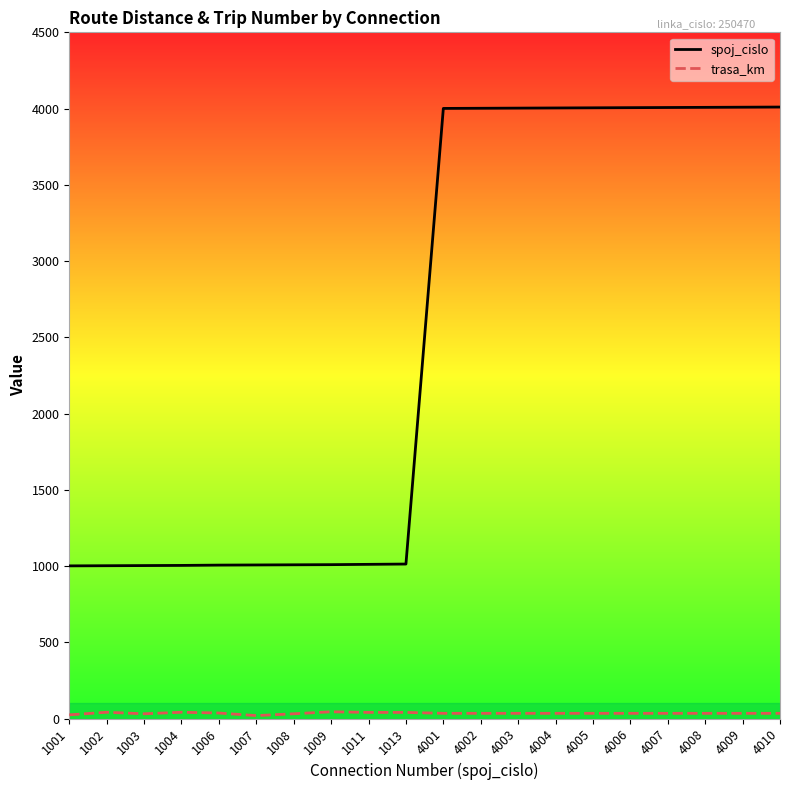

Is this an area chart (filled region under the line)?

No